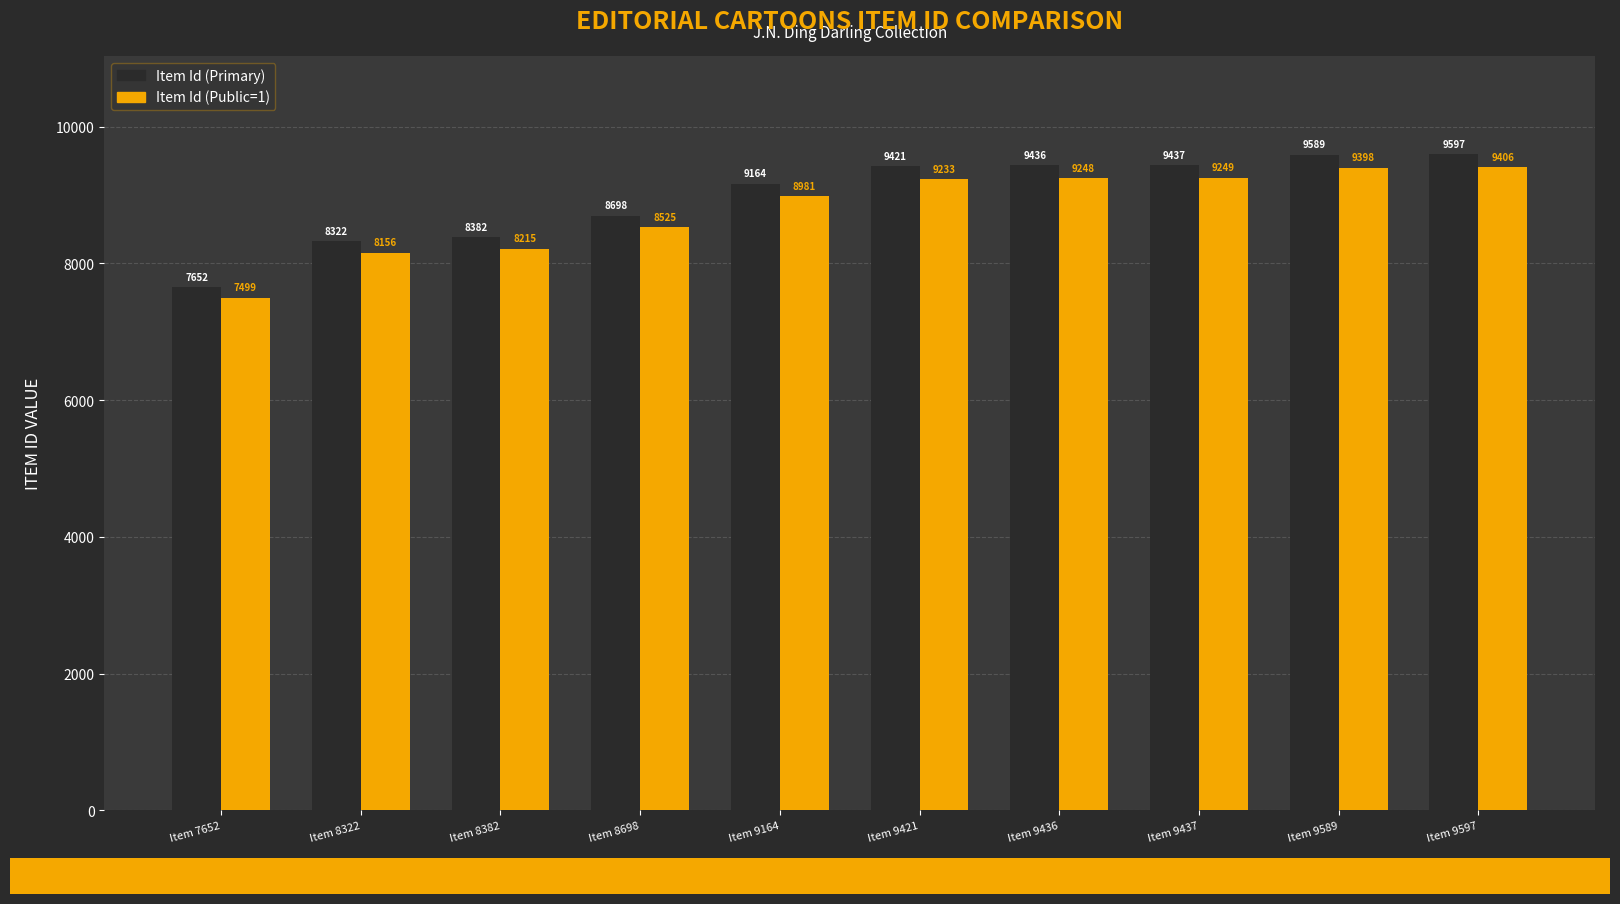

What is the value of the Item Id (Primary) bar at the 10th from the left?

9597